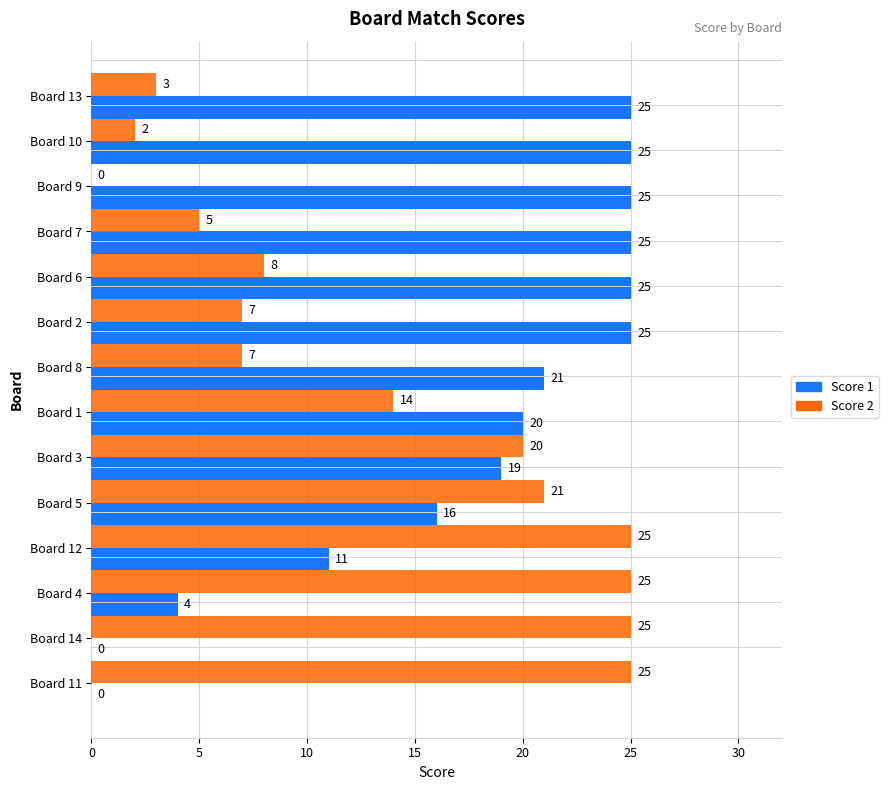

Is the value of Score 2 at Board 8 greater than the value of Score 1 at Board 6?

No